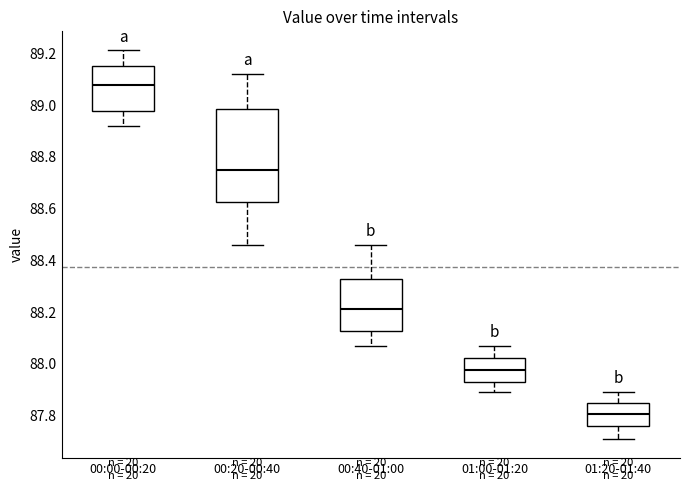

Which box has the highest median line?

00:00-00:20